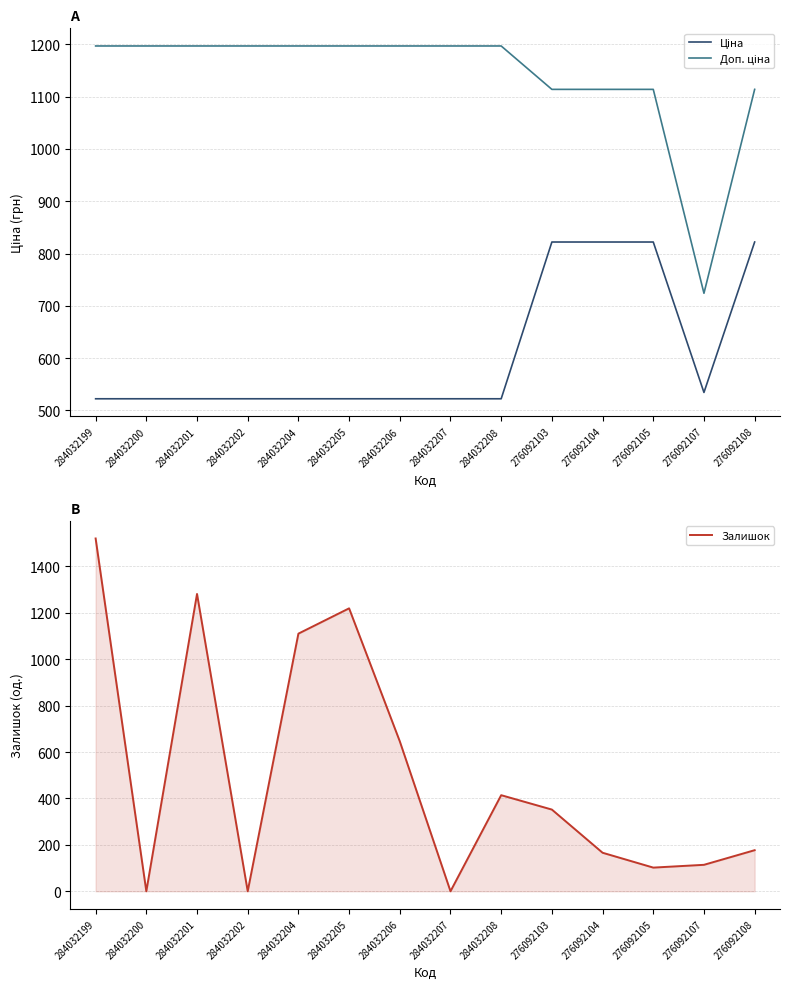

True or false: Ціна has more than 2 points higher than both neighbors.

False